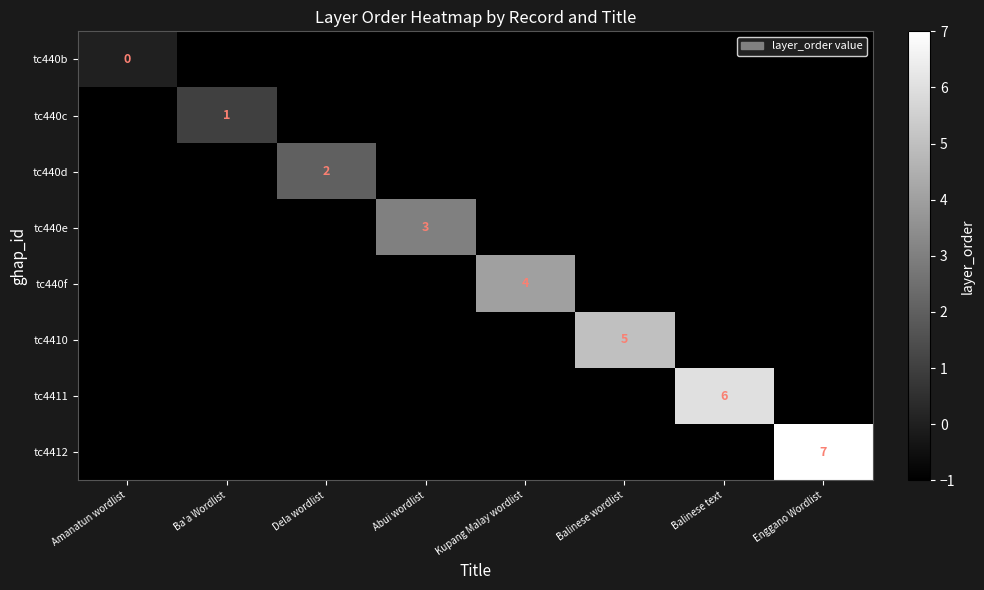

True or false: tc4412 has a value of 7 at Enggano Wordlist.

True